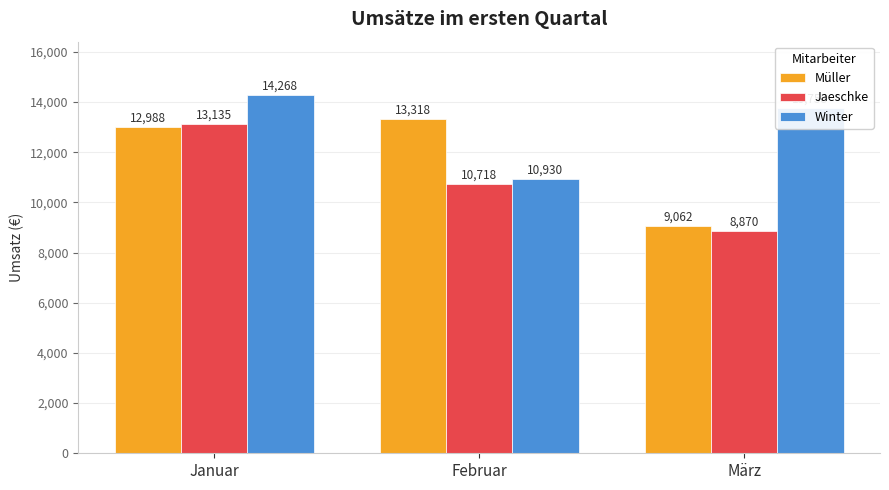

What is the greatest value displayed?

14268